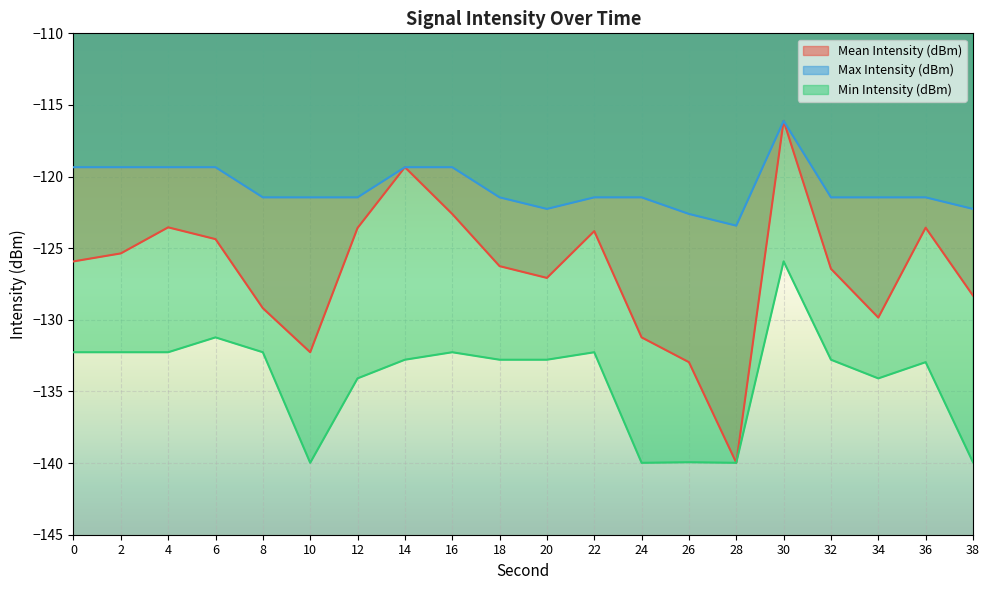

How many lines are shown in the chart?

3